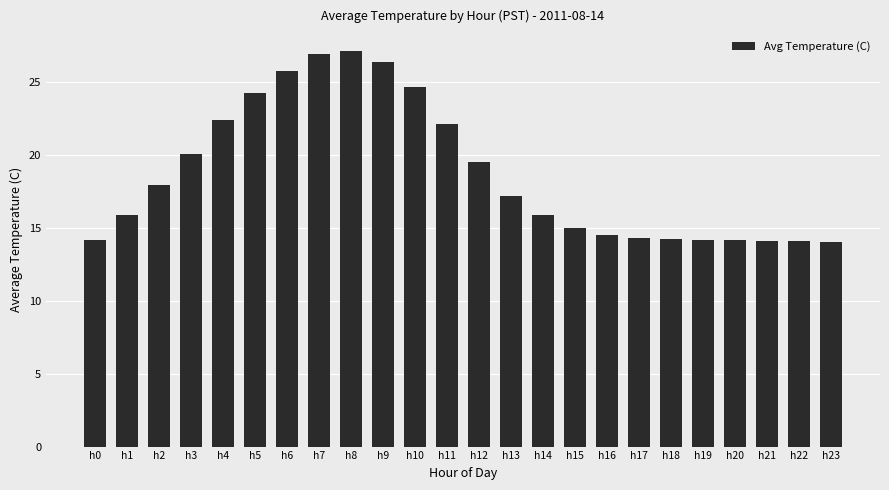

Is it true that the value at h10 is 11.8?

False